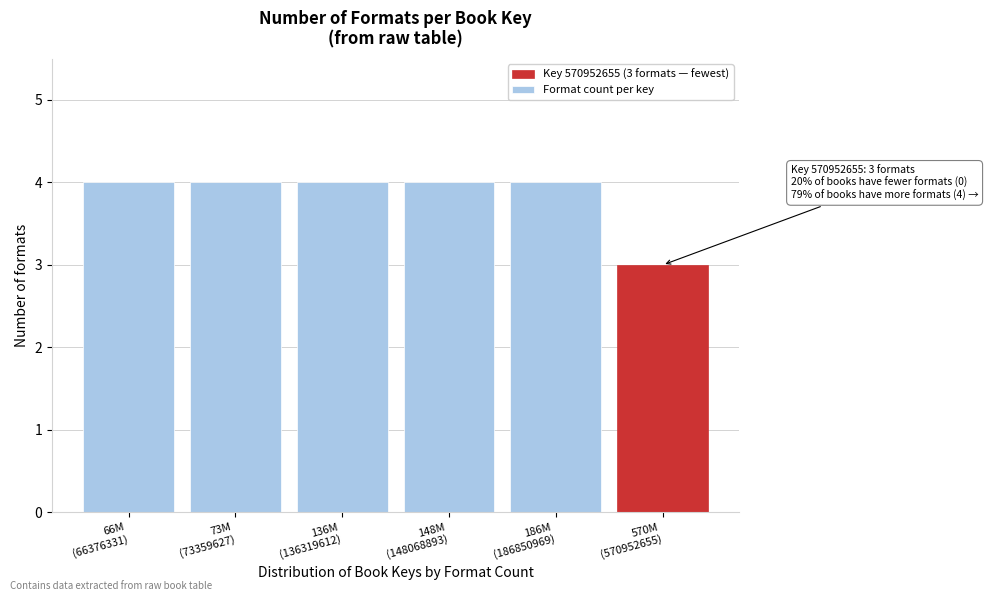

Reading left to right, what are all the values shown in this chart?

4	4	4	4	4	3